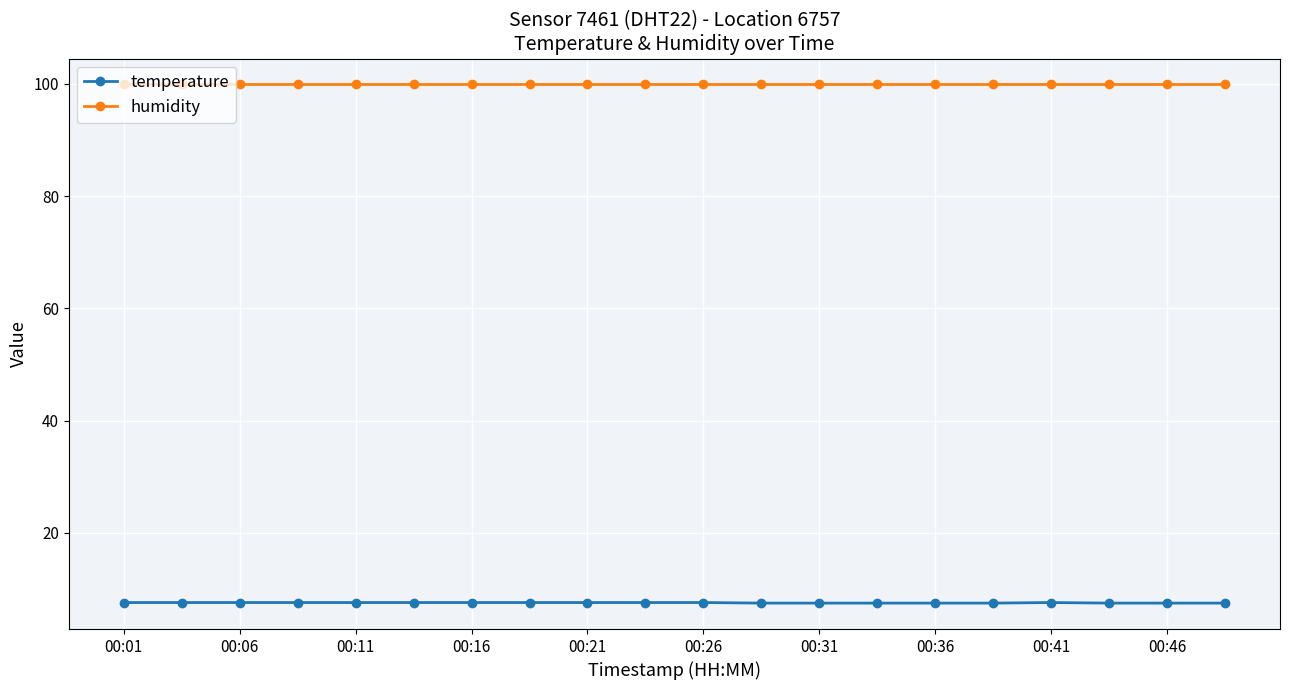

At how many categories does at least one series exceed 47?

20